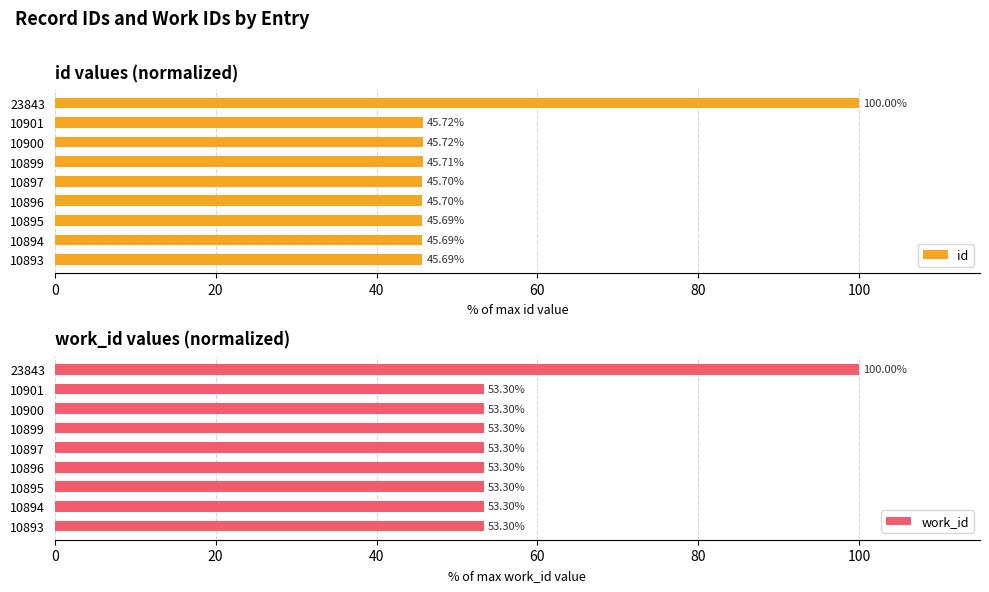

What is the lowest value of the work_id series?

53.3